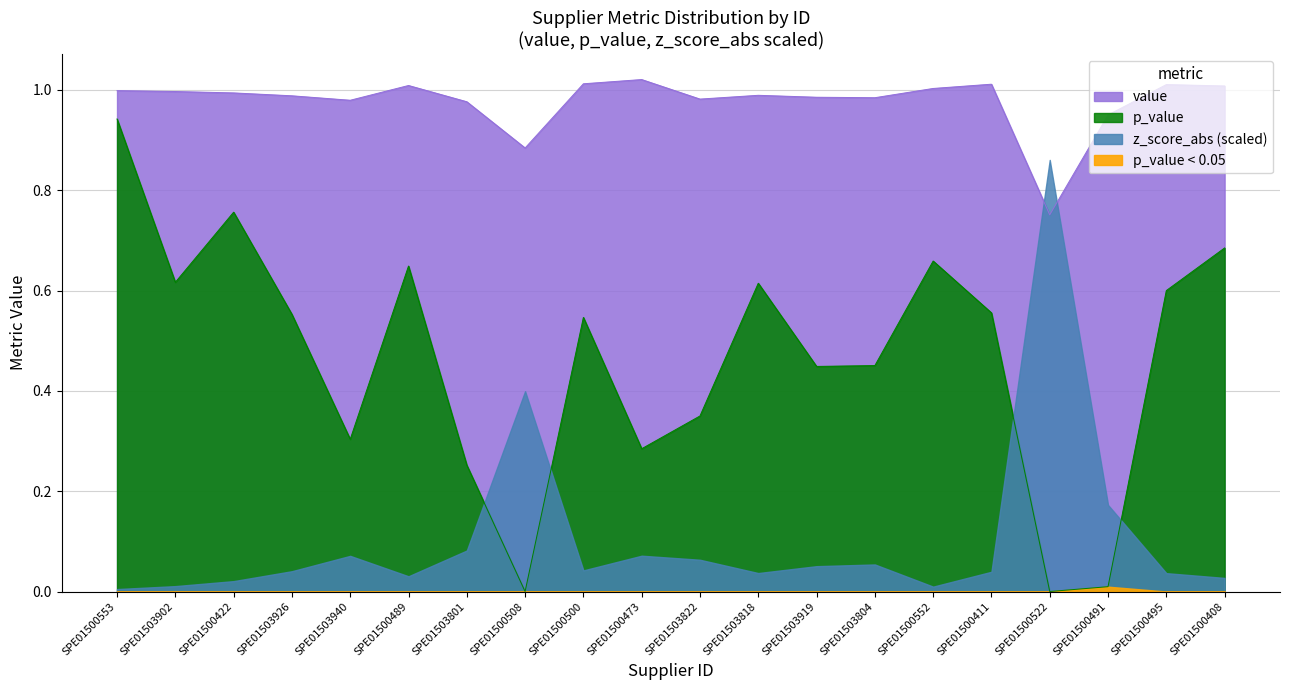

The value of p_value at SPE01500473 is 0.3. True or false?

True